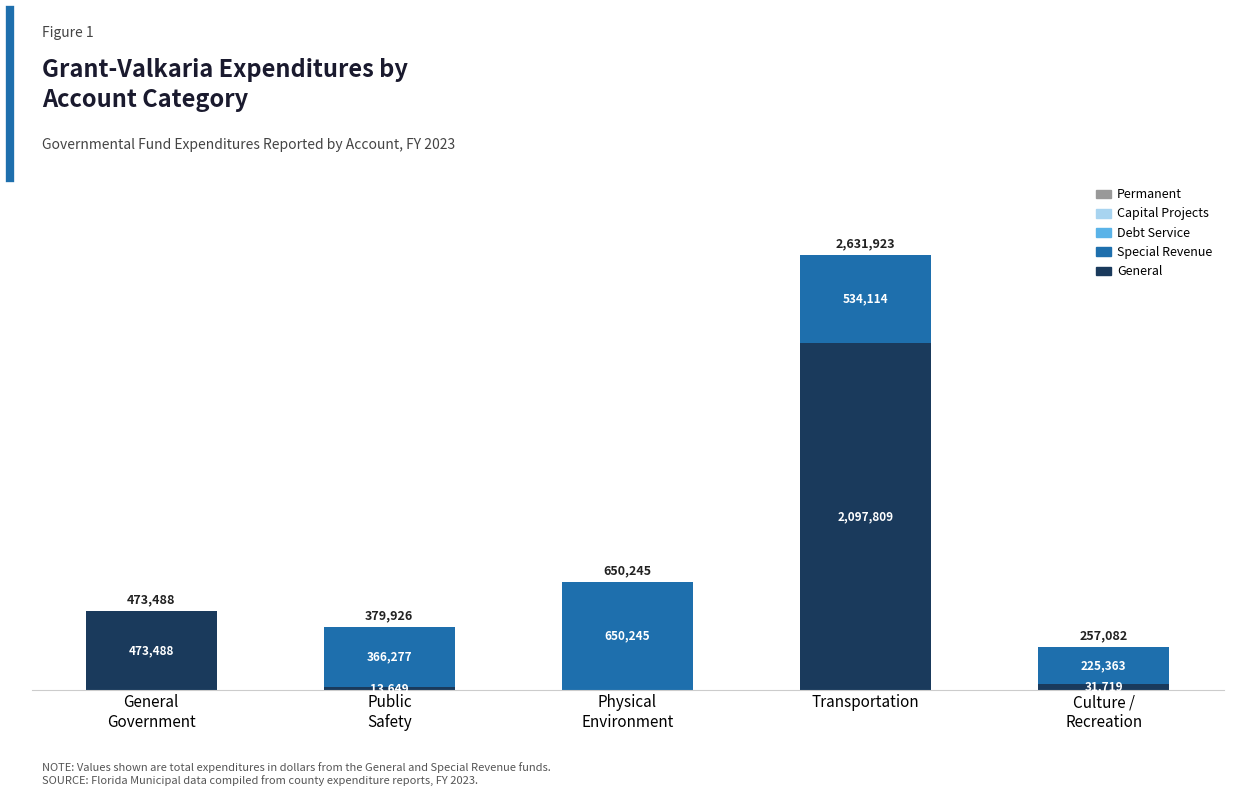

Are the bars grouped side by side (vs. stacked)?

No